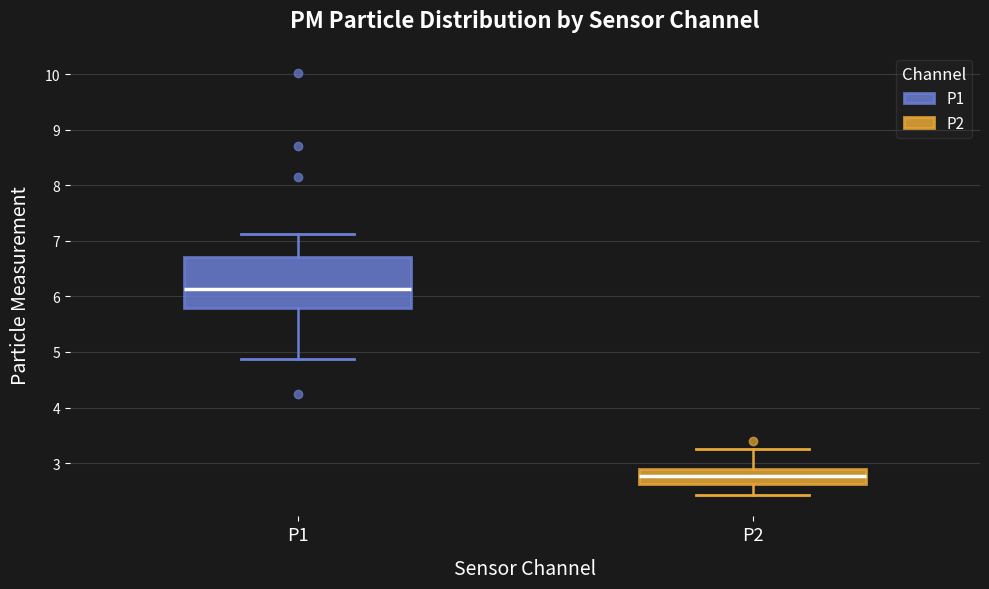

Where does the upper whisker of the box for P2 end on the y-axis? The values are not printed on the chart, so give them approximately, as read against the axis.

3.3